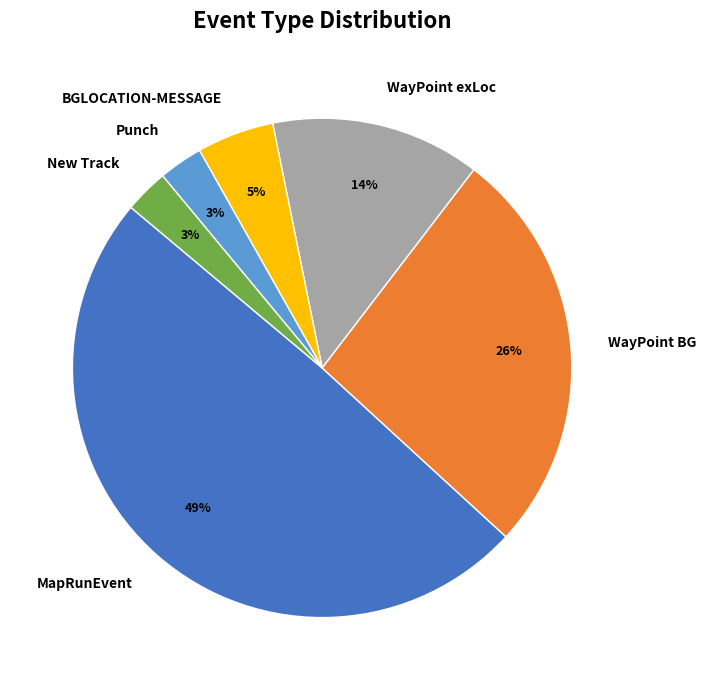

Approximately how many times larger is the value at BGLOCATION-MESSAGE compared to WayPoint exLoc?

0.4